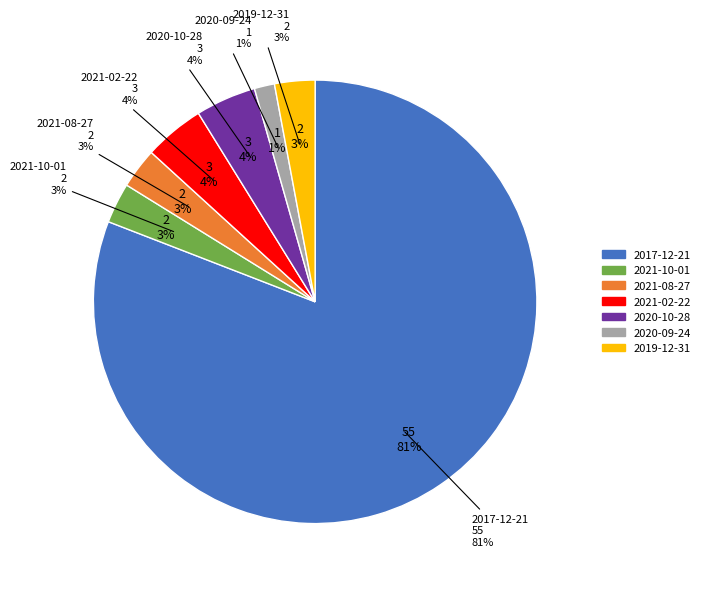

What percentage is the 2021-02-22 slice, to the nearest percent?

4%